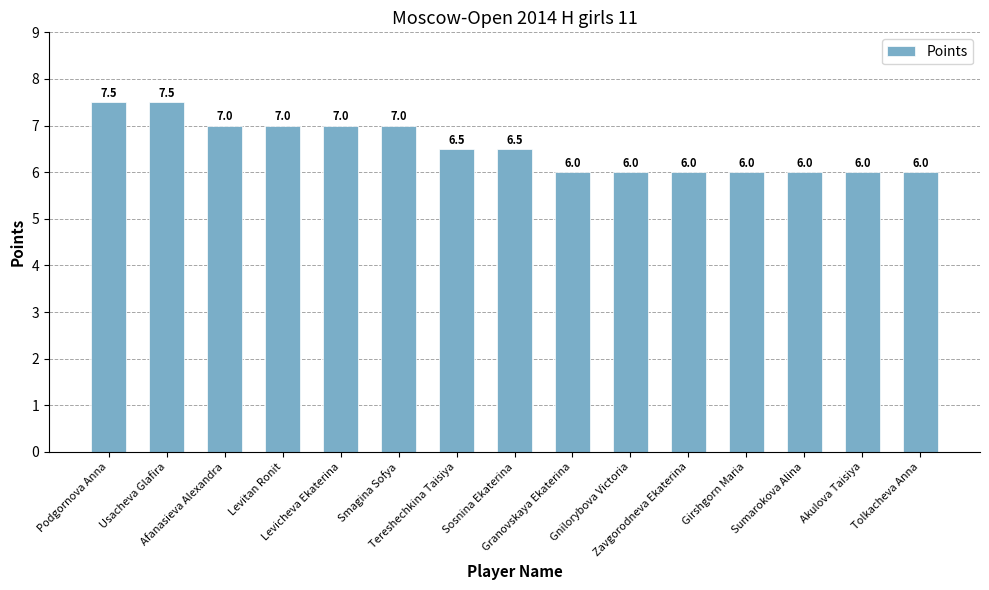

What is the maximum value shown in the chart?

7.5